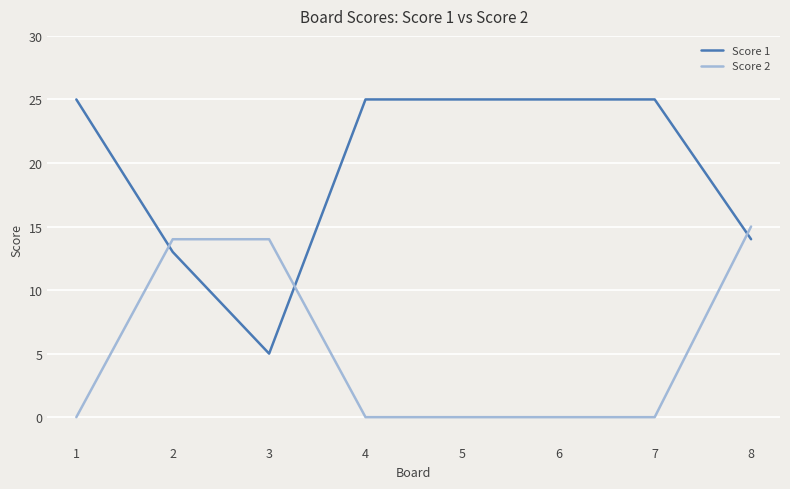

The Score 2 series shows 9 at 6. True or false?

False